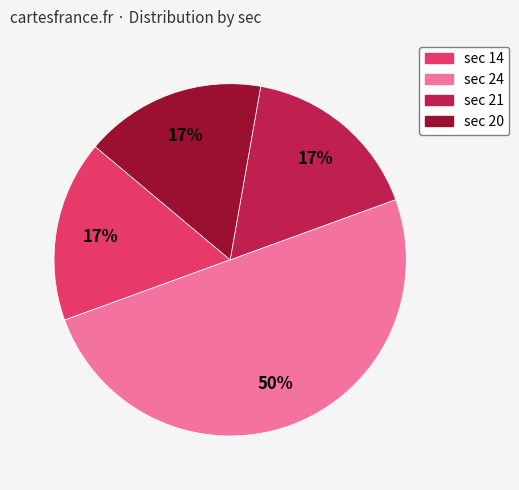

Is the sum of sec 20 and sec 24 greater than half?

Yes